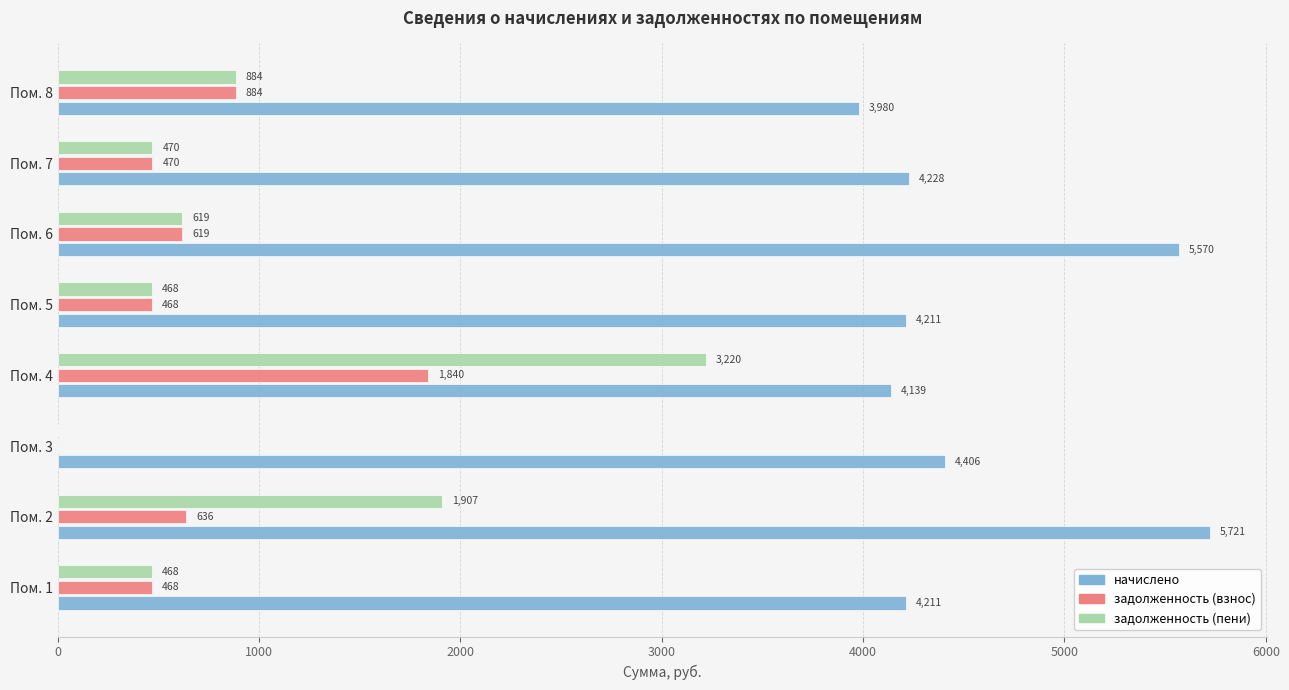

Which series changed the most between Пом. 2 and Пом. 3?

задолженность (пени)